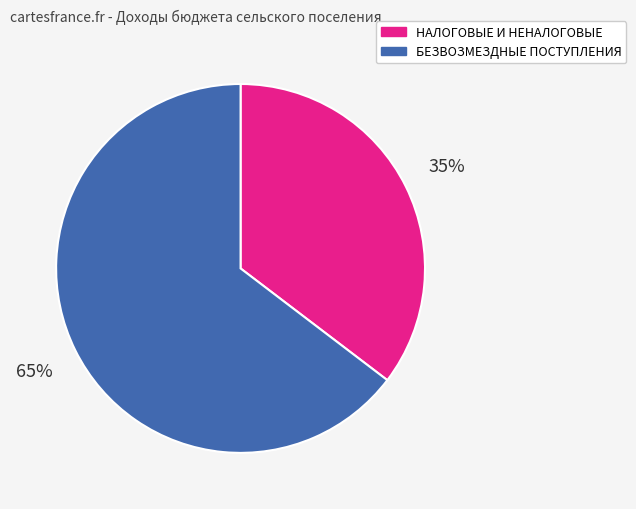

Is there a majority slice in this chart?

Yes